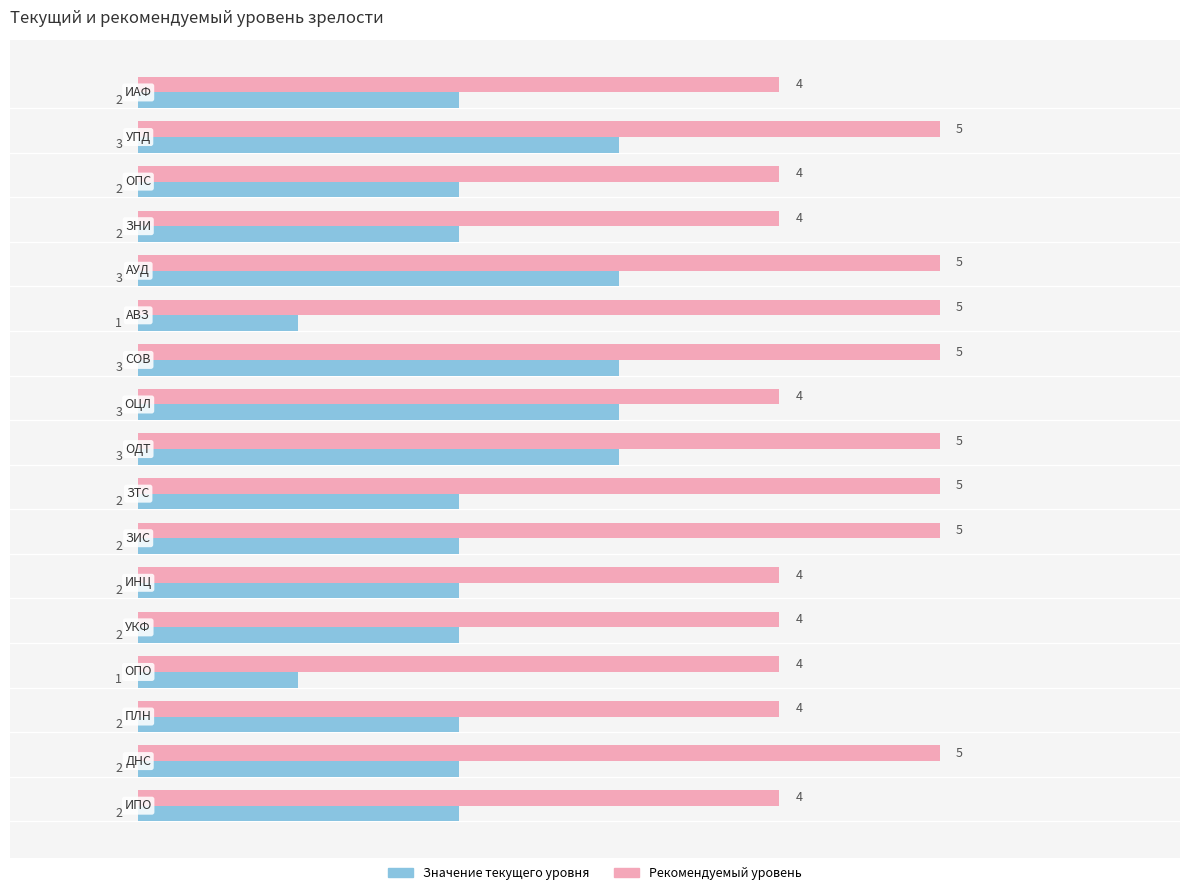

What is the minimum value for Значение текущего уровня?

1